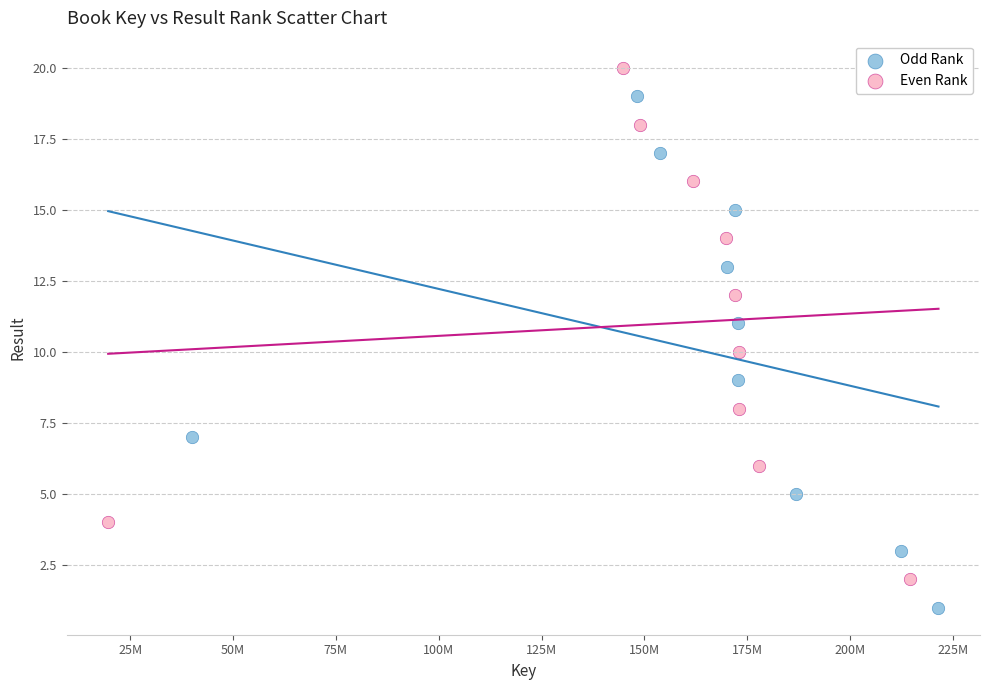

Which series reaches the maximum Y coordinate?

Even Rank